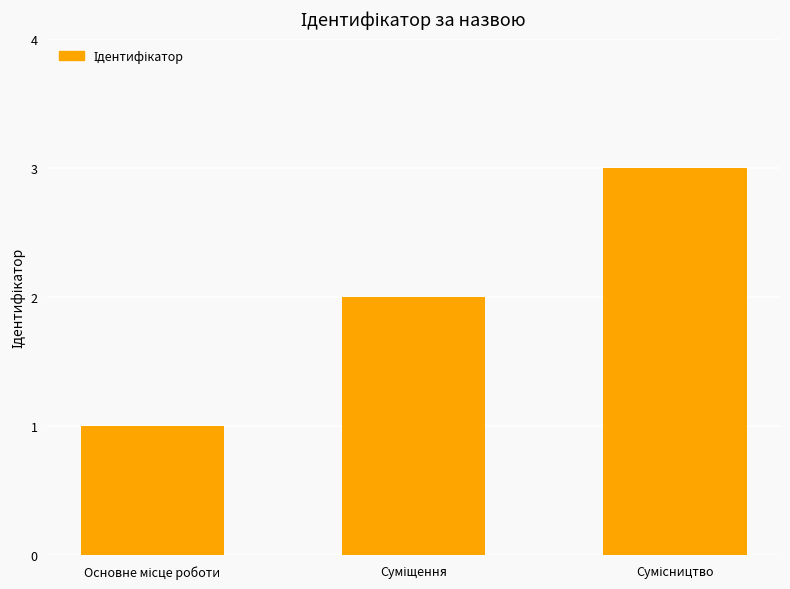

Does the chart contain stacked bars?

No